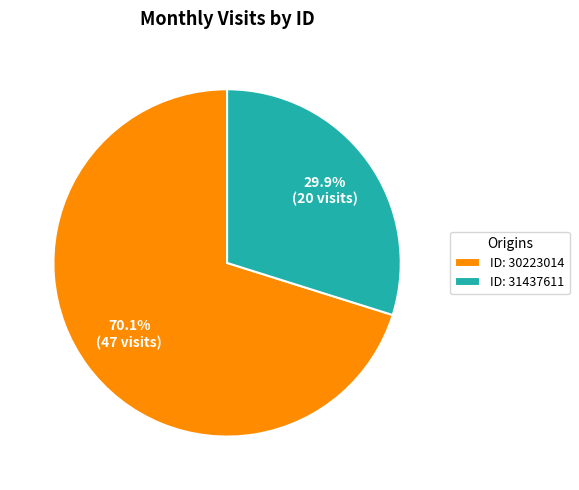

What is the total percentage of ID: 31437611 and ID: 30223014?

100.0%